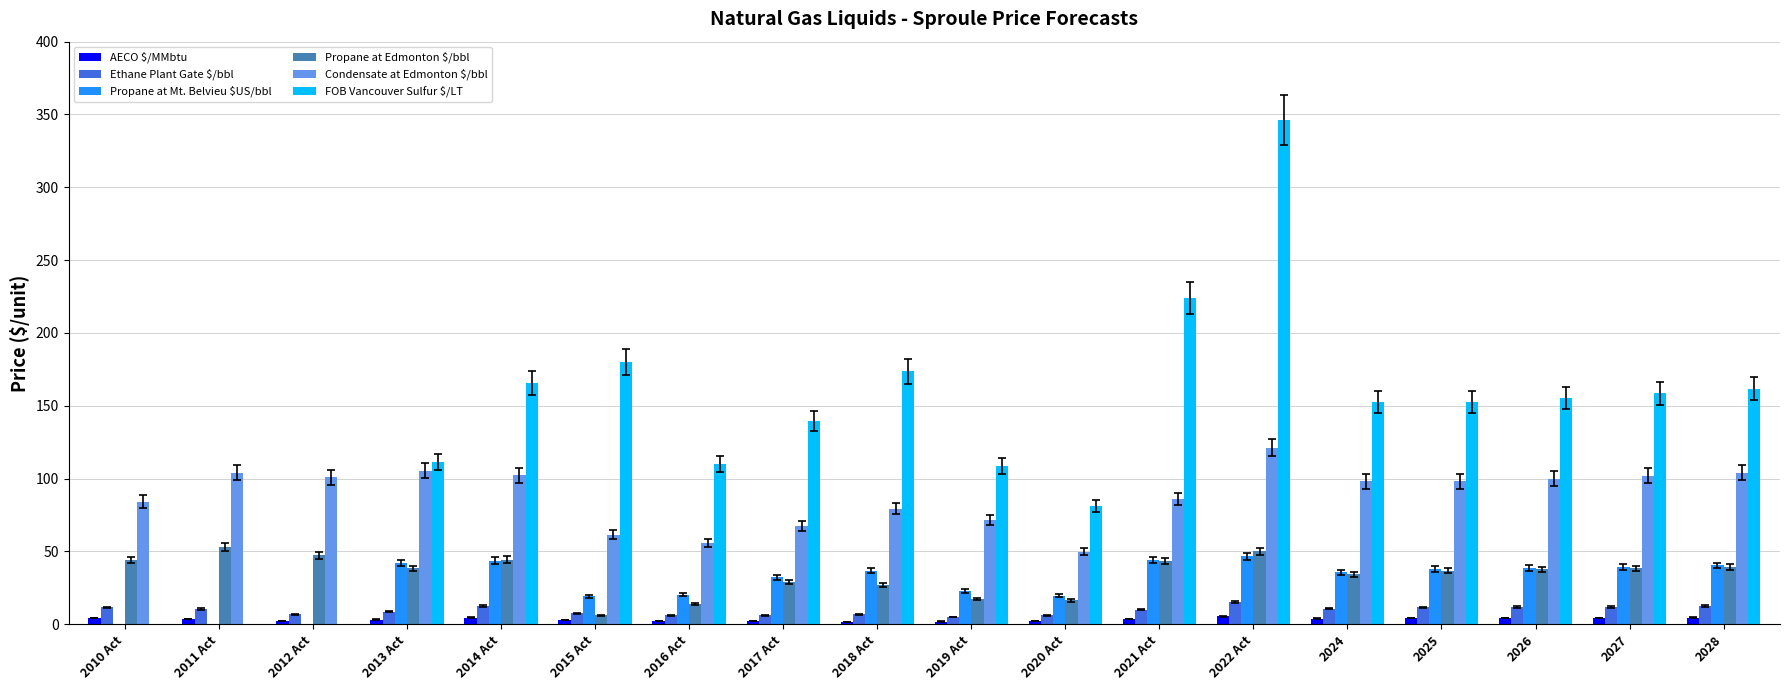

How many bars are there in each group?

6